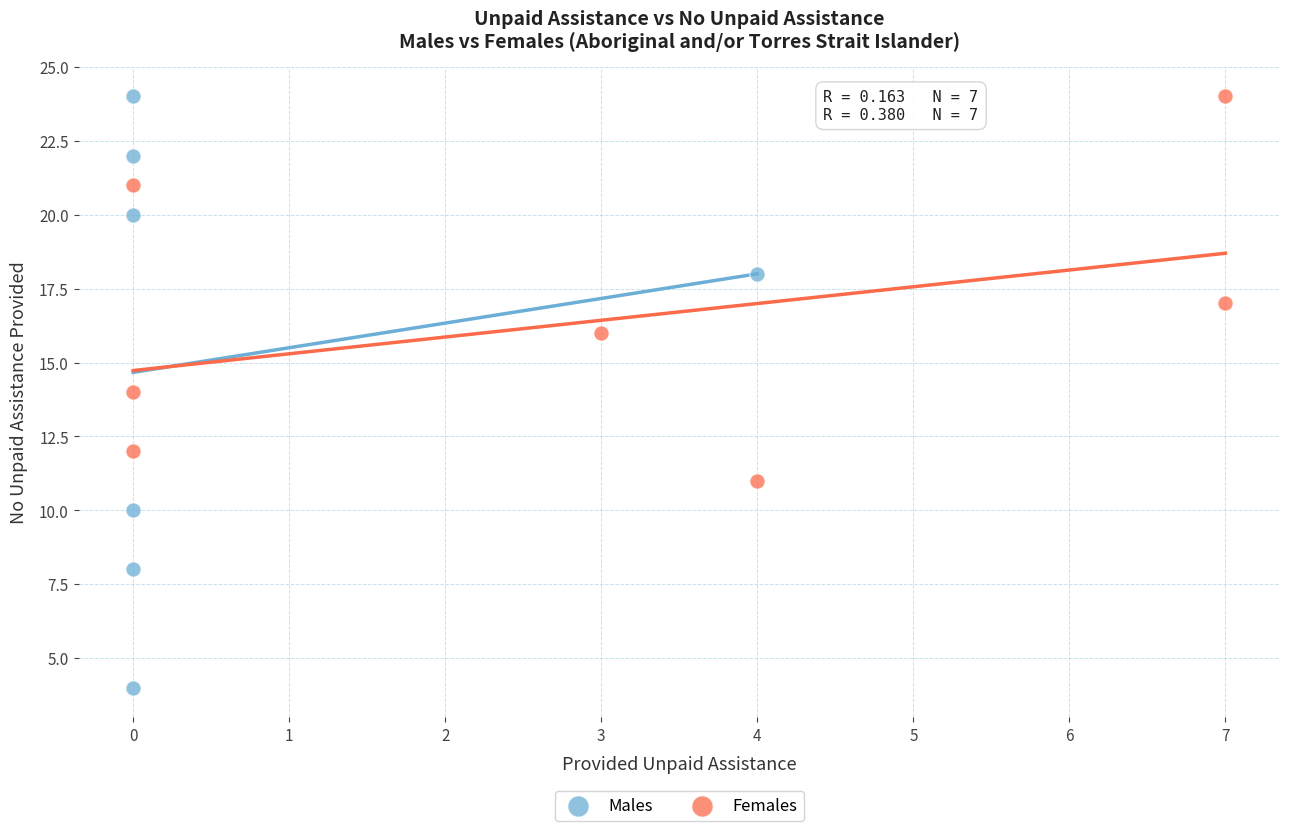

Which series contains the lowest Y value?

Males